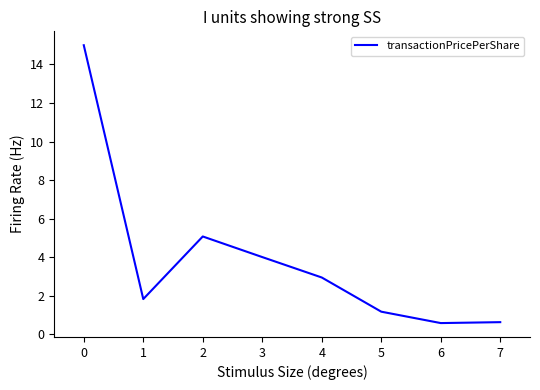

True or false: there are more than 0 points higher than both neighbors.

True